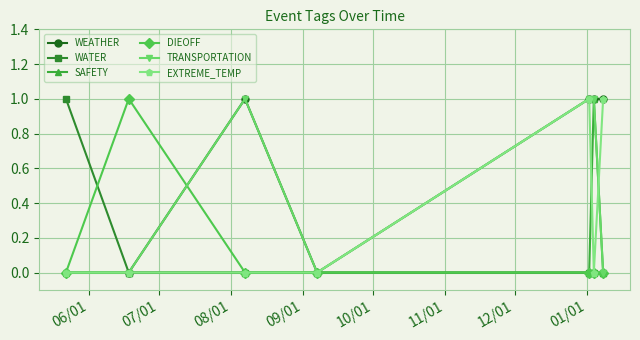

Which series has the largest total across all categories?

WEATHER